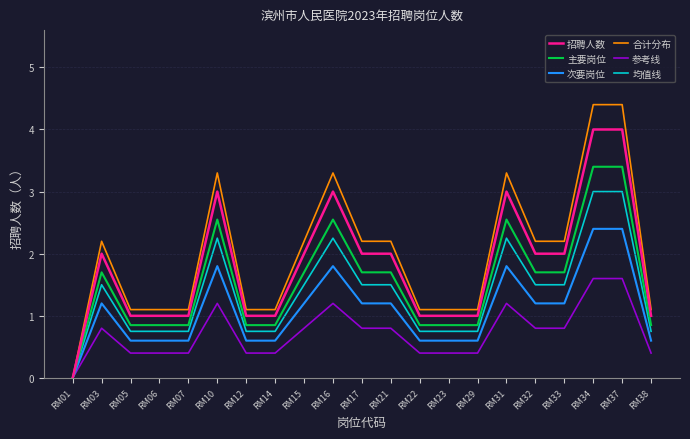

Is it true that 主要岗位 equals 3.1 at RM03?

False